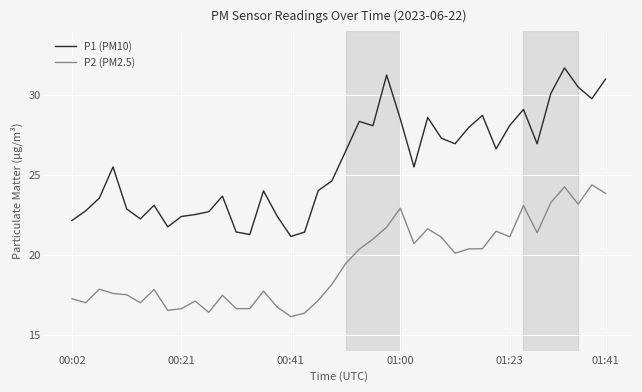

True or false: P1 (PM10) has more than 0 interior local peaks.

True